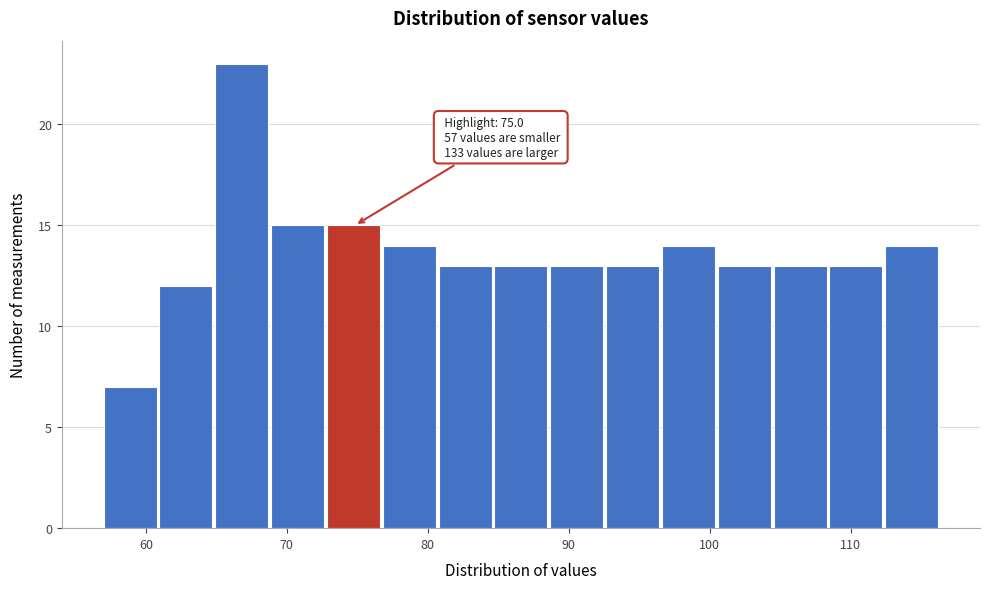

Read against the x-axis, roughly where is the centre of the tallest bar?

67